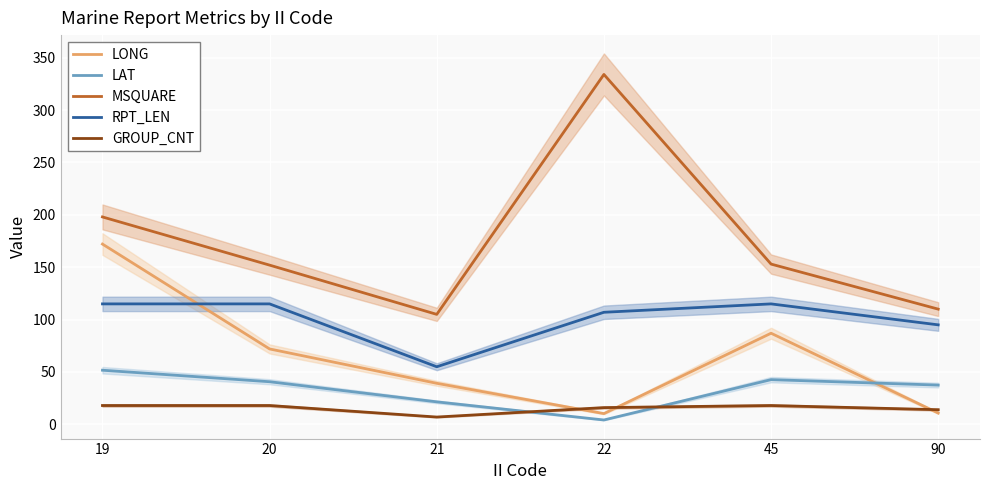

What is the value of the RPT_LEN point at the 6th from the left?

95.0